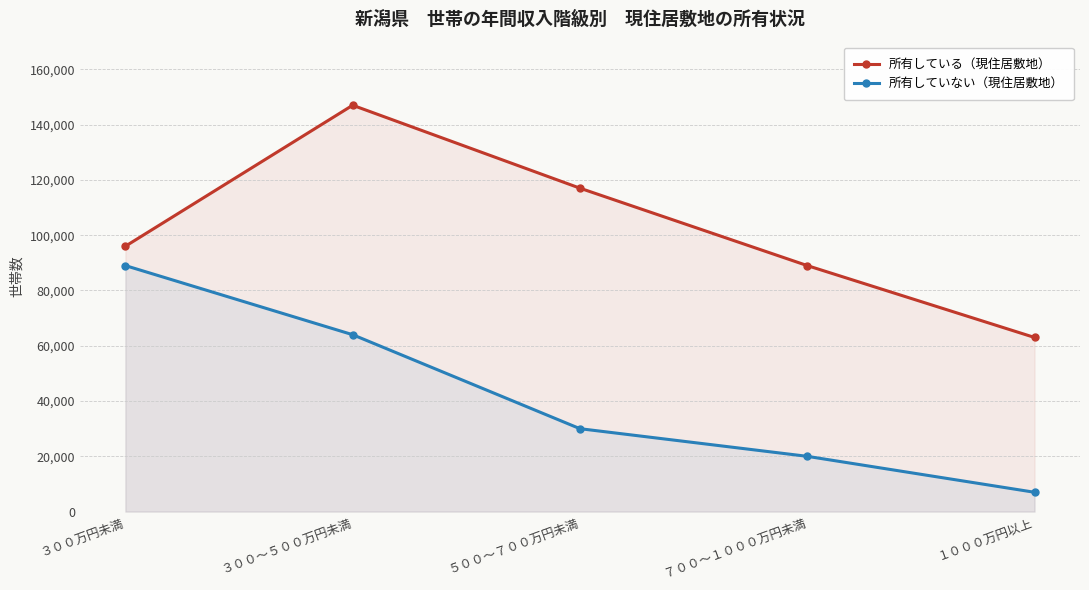

Which has a higher value, ７００～１０００万円未満 or ３００～５００万円未満?

３００～５００万円未満